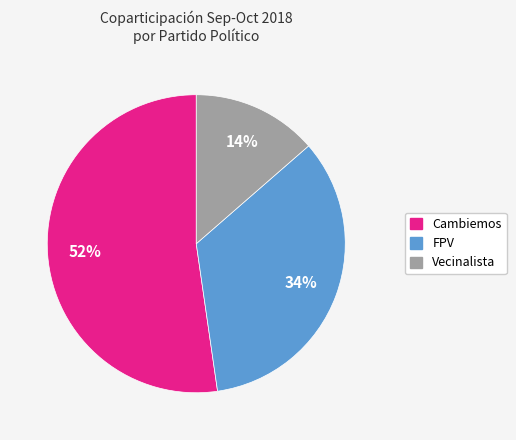

Is there any slice that represents more than half of the pie?

Yes